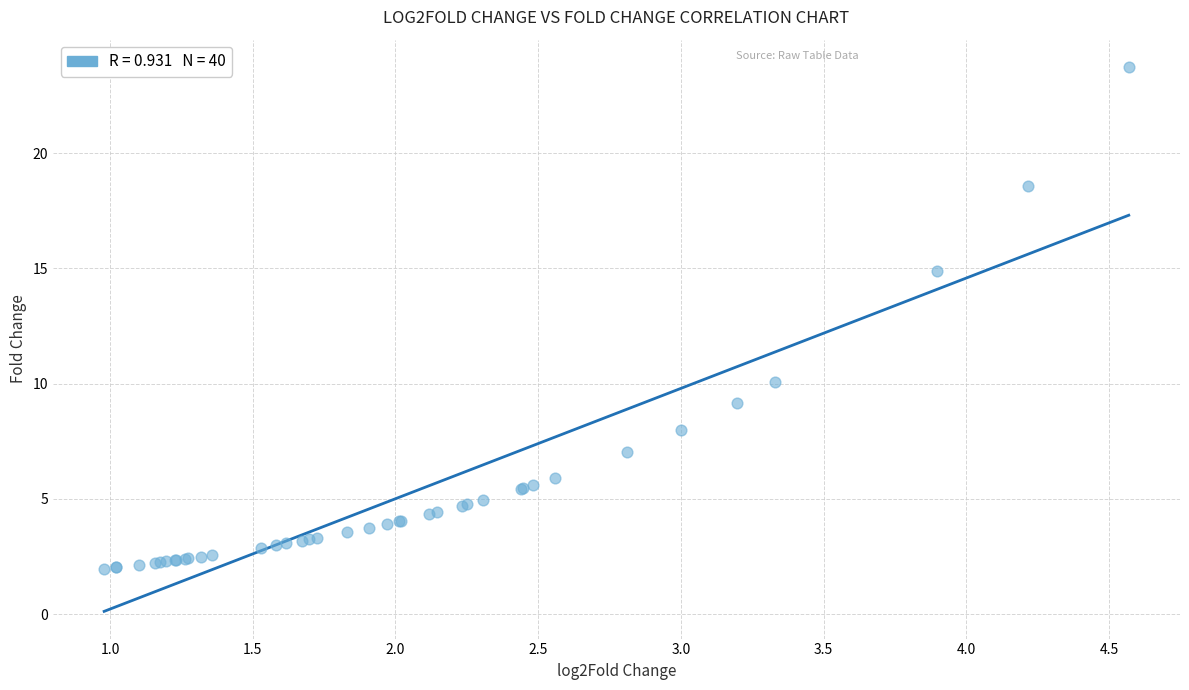

What Y value in the scatter plot is closest to 12?

10.1